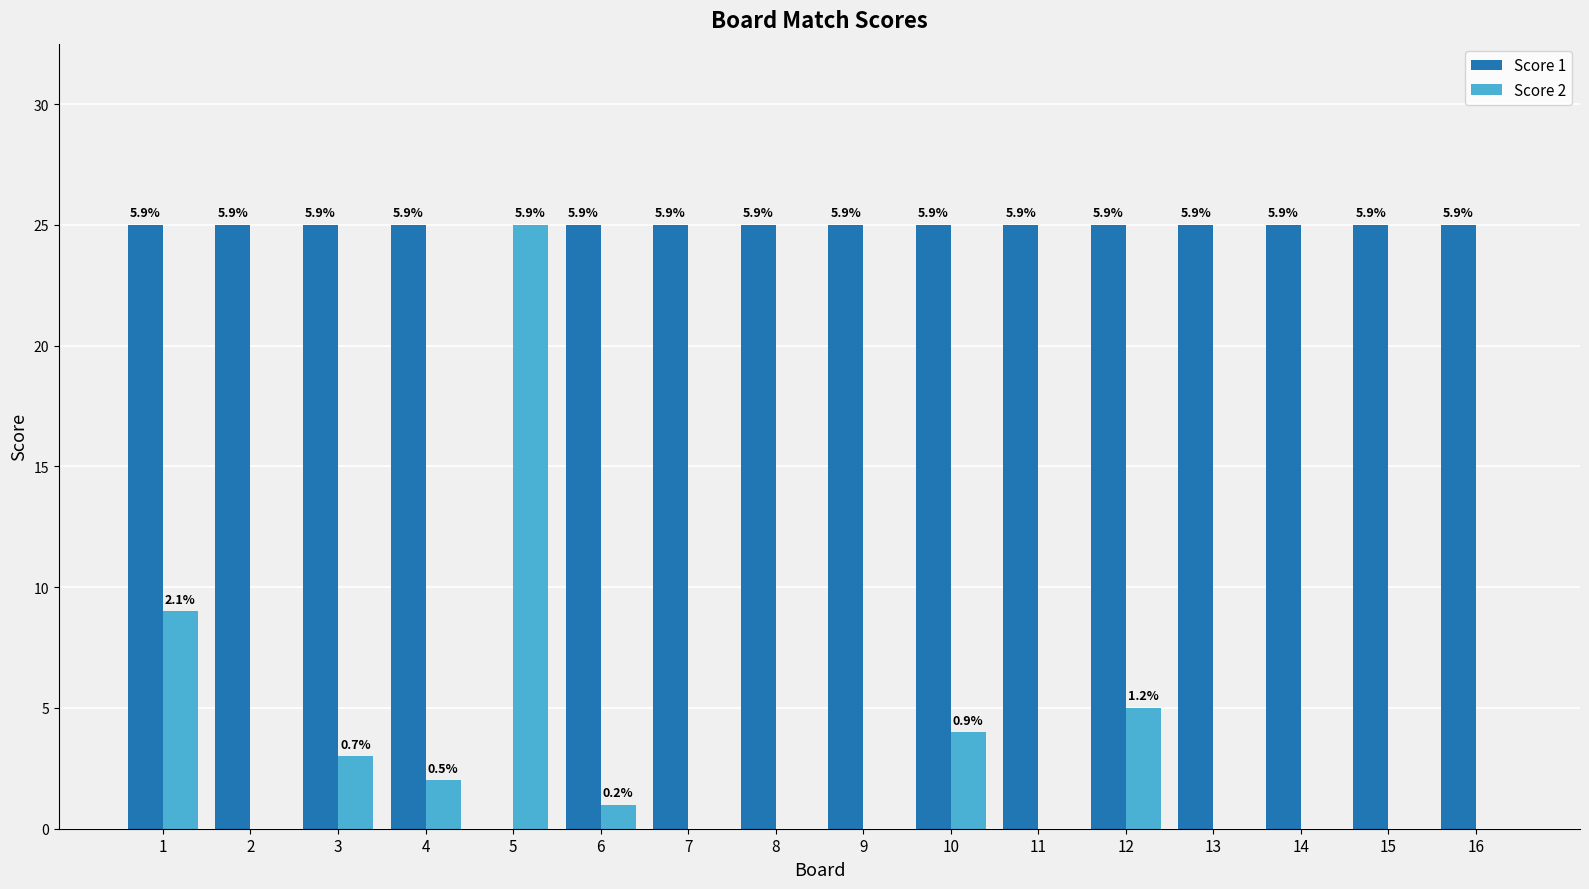

At which label is Score 2 closest to 12?

1